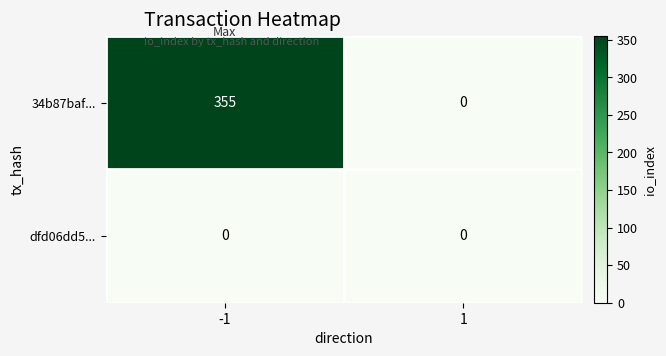

Reading right to left, what are all the values shown in this chart?

34b87baf...: 0	355
dfd06dd5...: 0	0